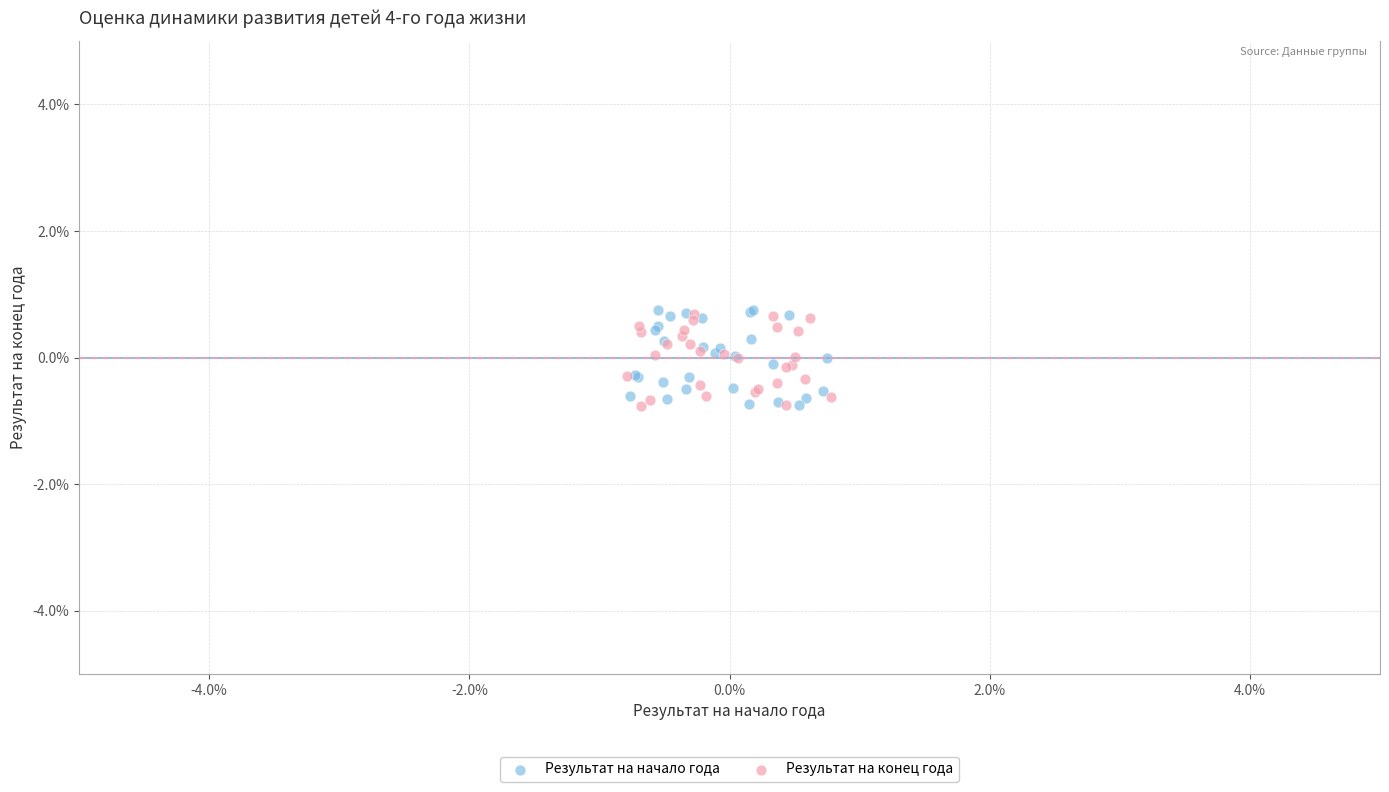

What are all the series names shown in the legend?

Результат на начало года, Результат на конец года